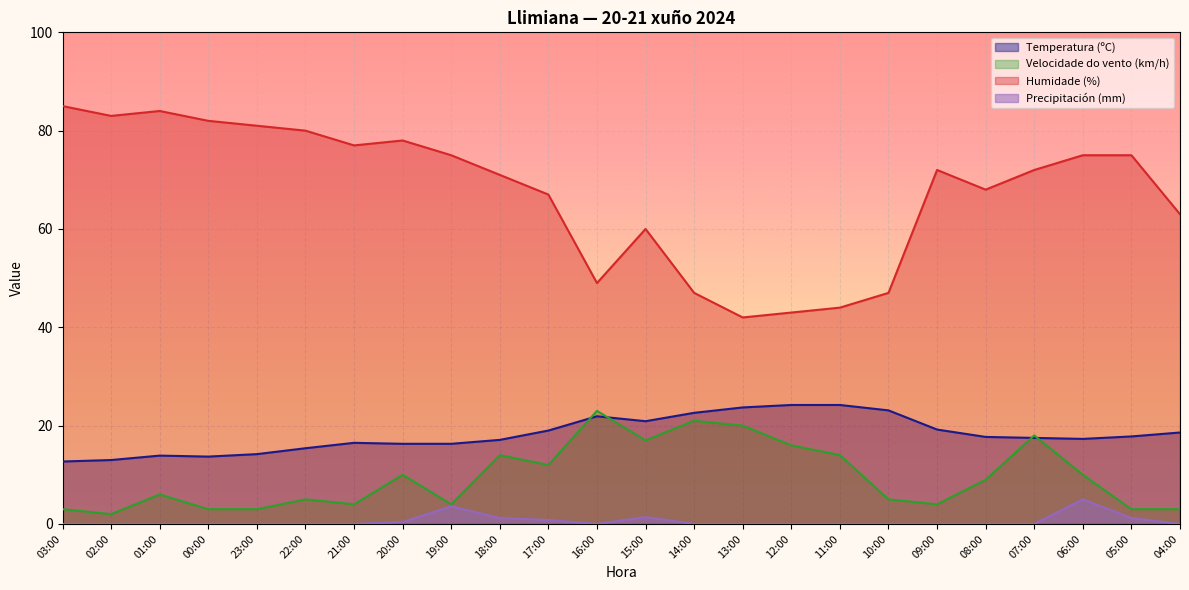

What is the label of the 24th point from the right?

03:00